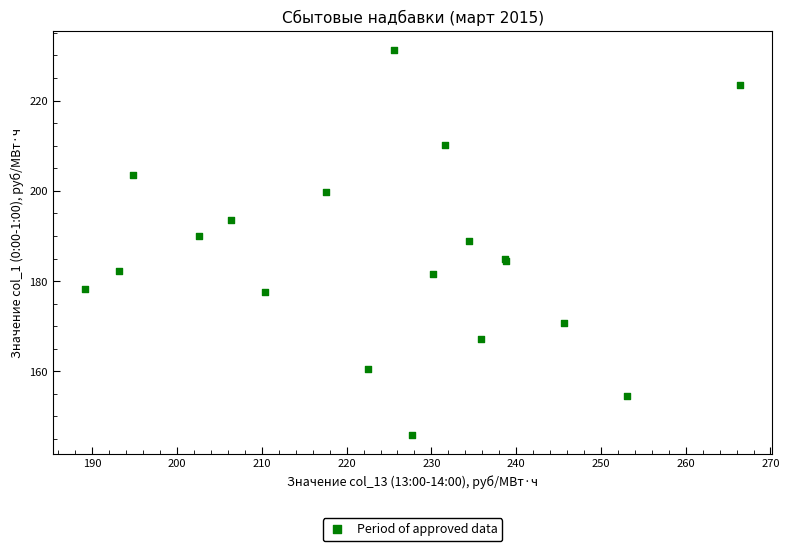

What Y value in the scatter plot is closest to 188?

189.0